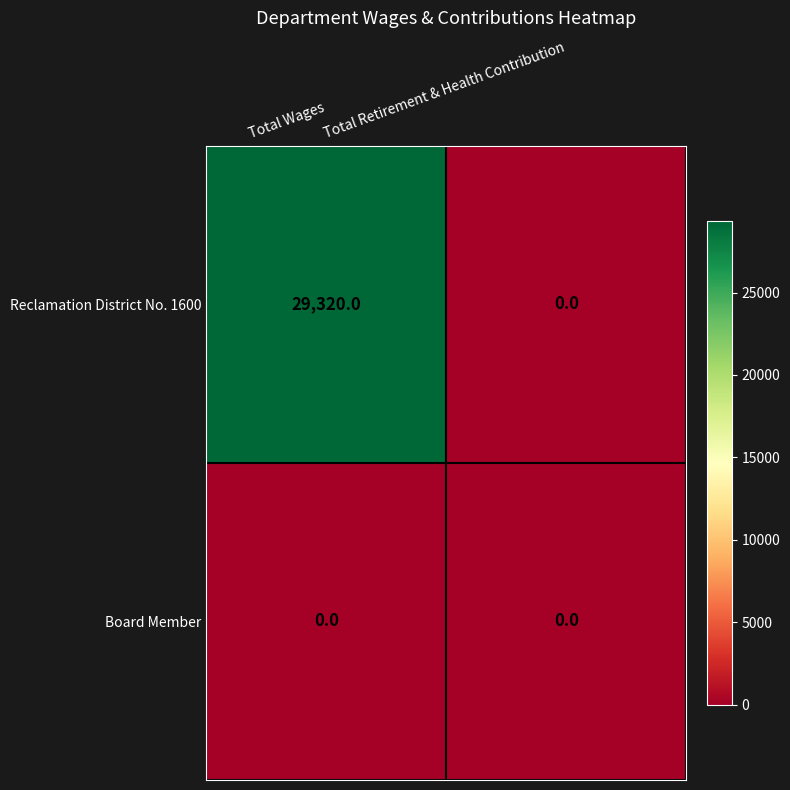

How many distinct data groups are displayed?

2